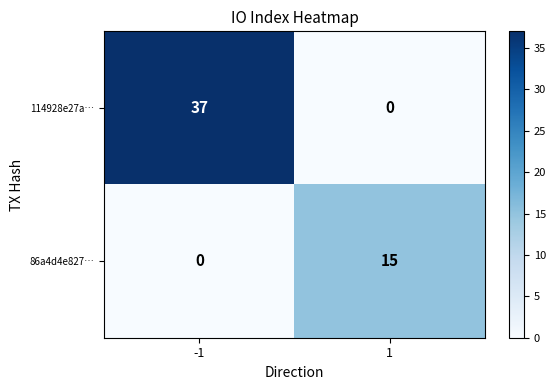

Which series has the widest spread of values?

114928e27a…